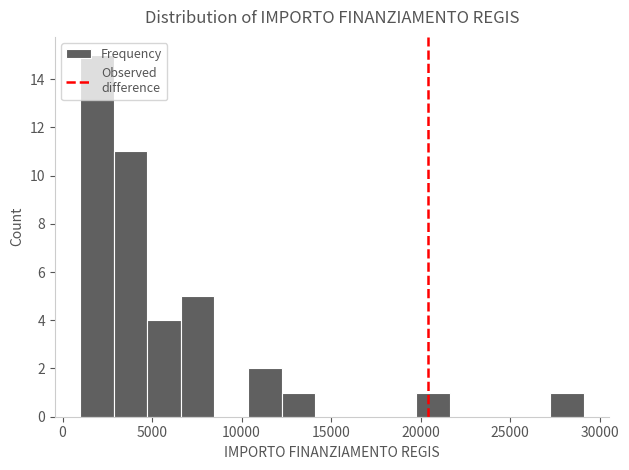

Around what value on the x-axis is the tallest bar? Give the approximate position of its centre, as read against the axis.

2000